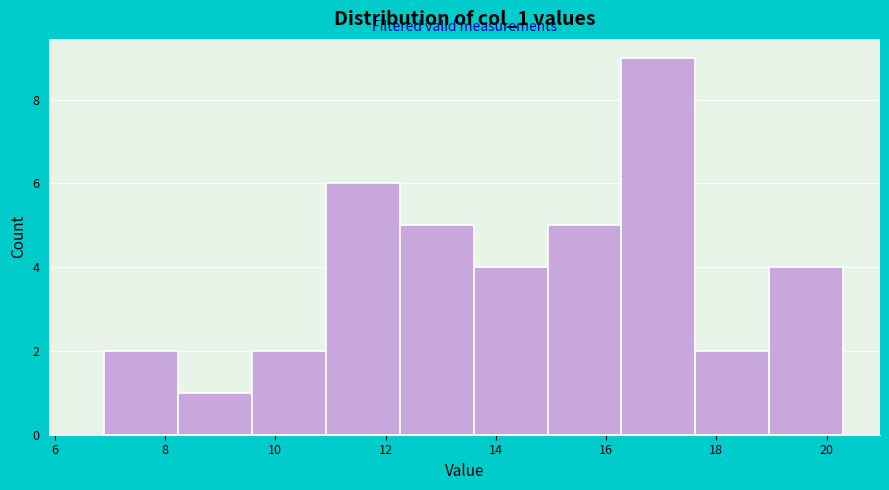

How tall is the bar that spans 18.96 to 20.30 on the x-axis? Neither the bar edges nor the heights are printed on the chart, so give them approximately, as read against the axes.

4